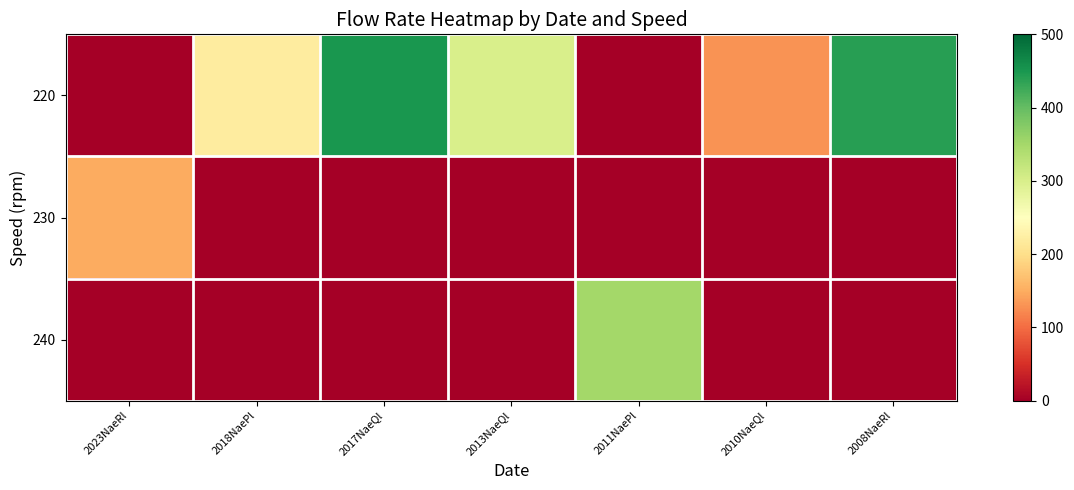

Between 2017NaeQl and 2010NaeQl, which series saw the biggest shift?

row_0